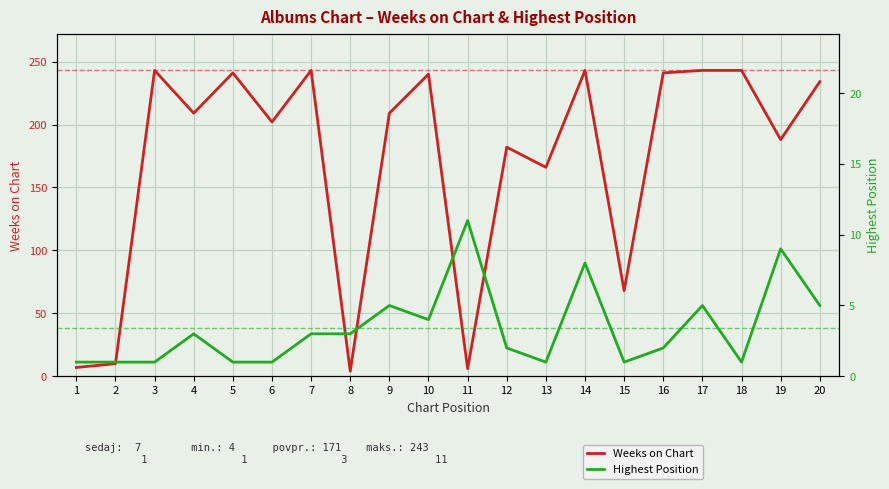

Reading left to right, extract all data points from this chart.

Weeks on Chart: 7	10	243	209	241	202	243	4	209	240	6	182	166	243	68	241	243	243	188	234
Highest Position: 1	1	1	3	1	1	3	3	5	4	11	2	1	8	1	2	5	1	9	5